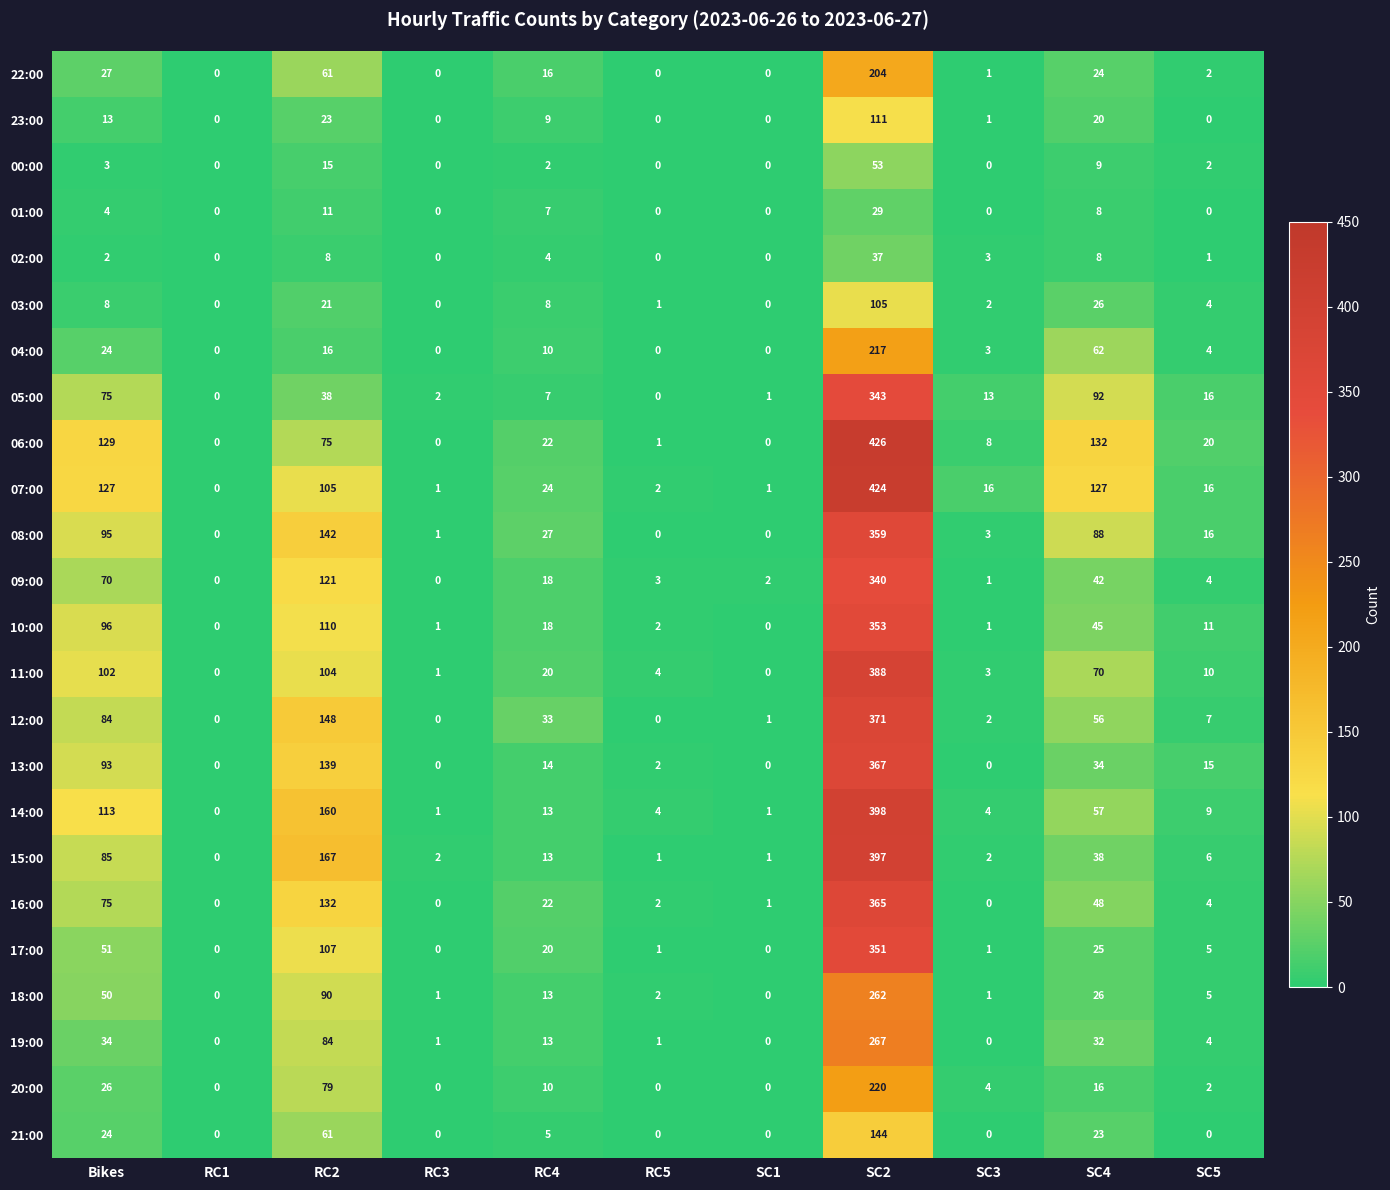

Where is 20:00 nearest to the value 110?

RC2